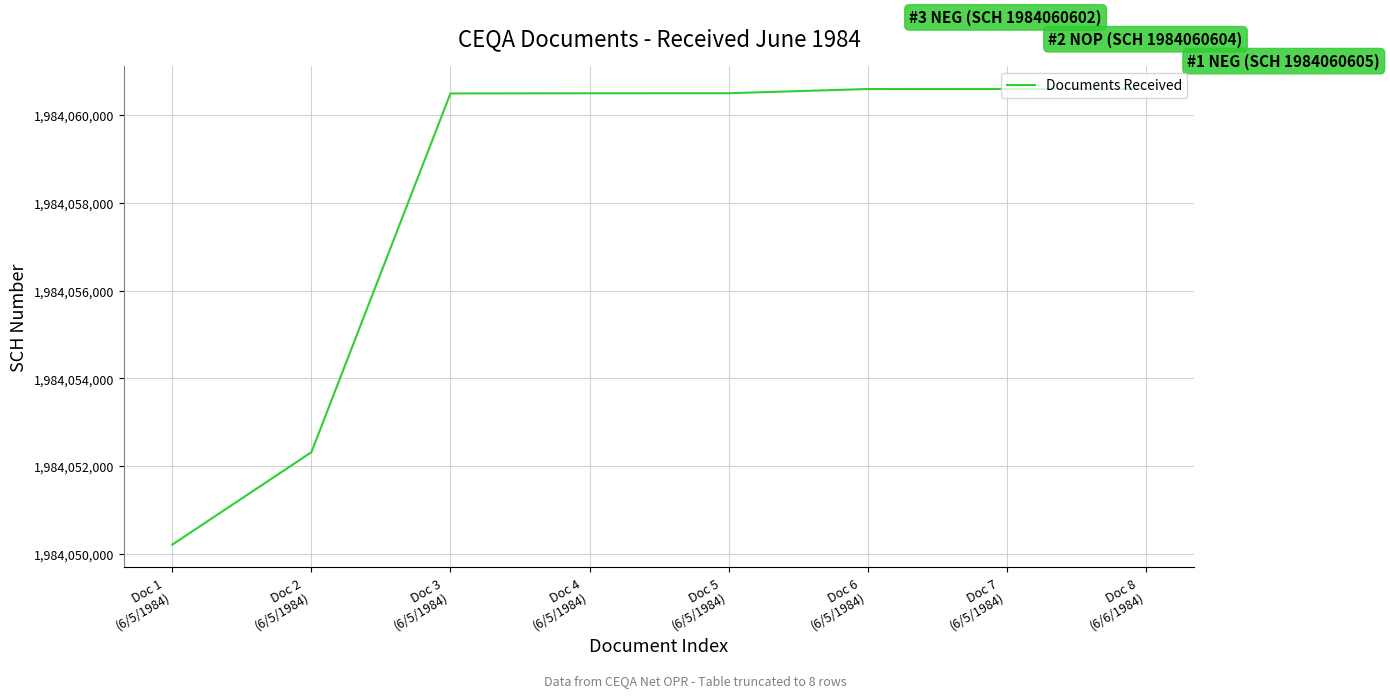

What is the change in value from Doc 2
(6/5/1984) to Doc 3
(6/5/1984)?

+8184